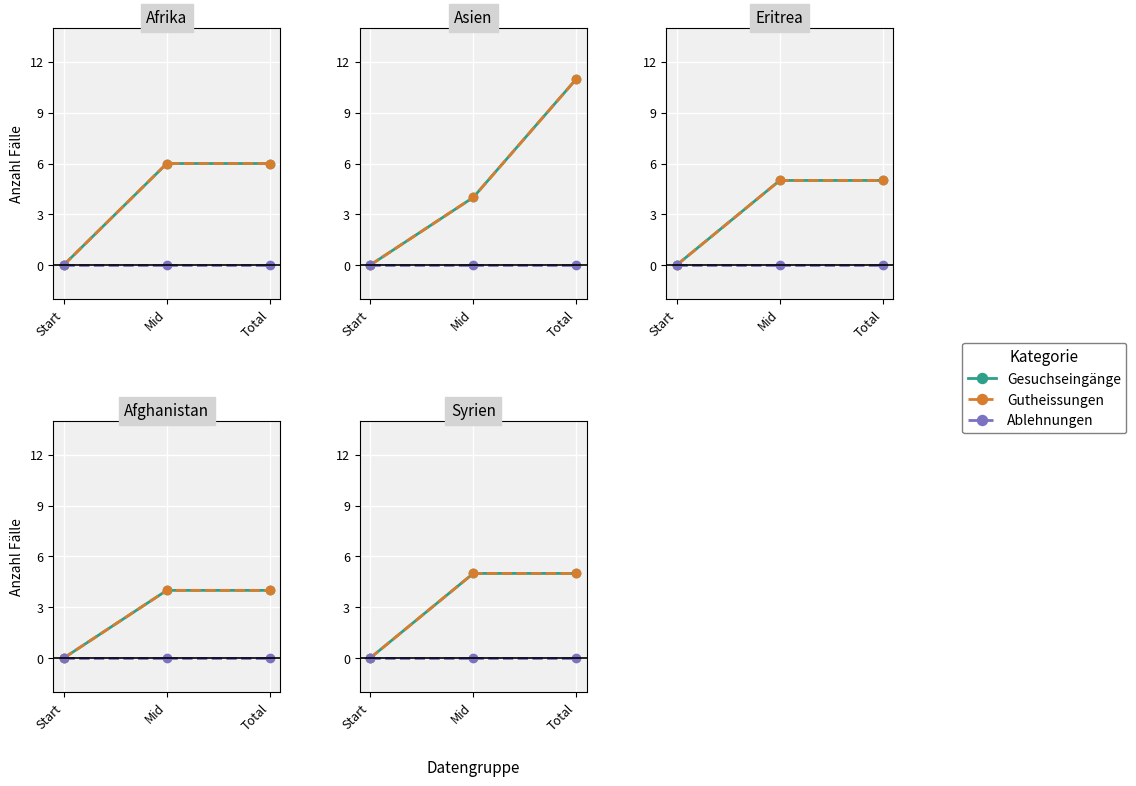

Is this an area chart (filled region under the line)?

No